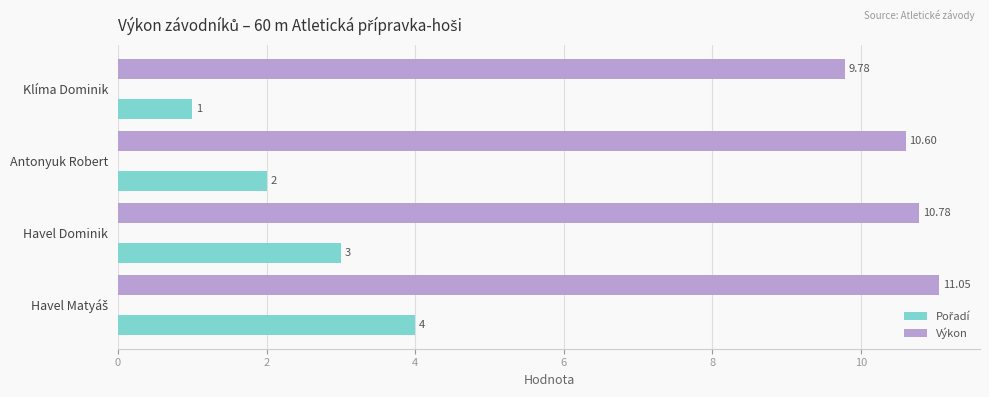

Which series has the largest total across all categories?

Výkon